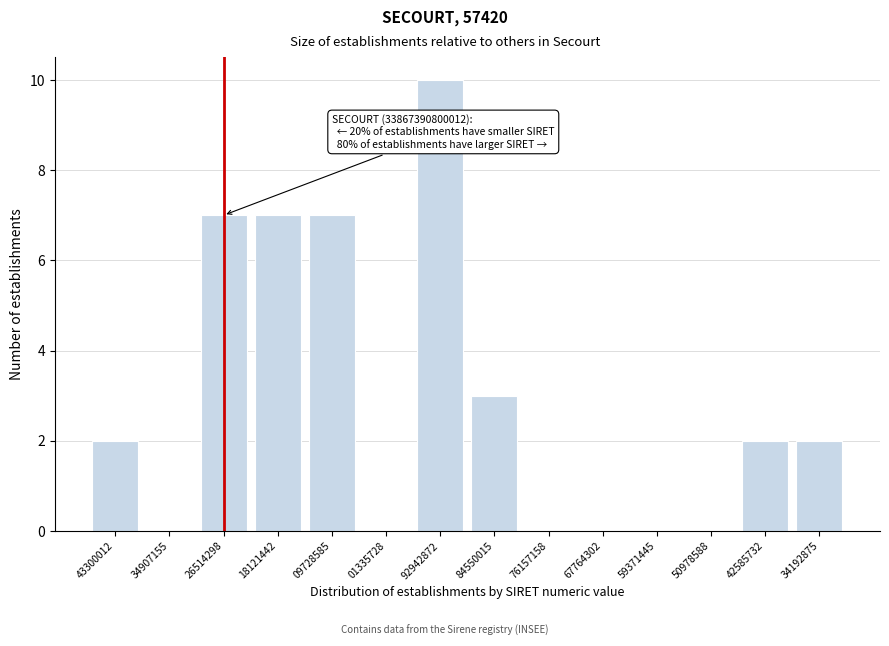

Reading left to right, what are all the values shown in this chart?

43300012=2	34907155=0	26514298=7	18121442=7	09728585=7	01335728=0	92942872=10	84550015=3	76157158=0	67764302=0	59371445=0	50978588=0	42585732=2	34192875=2